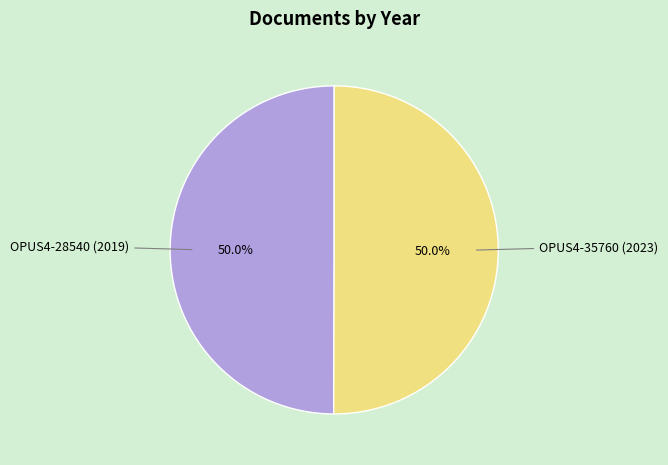

The OPUS4-35760 (2023) slice represents 50% of the pie. True or false?

True